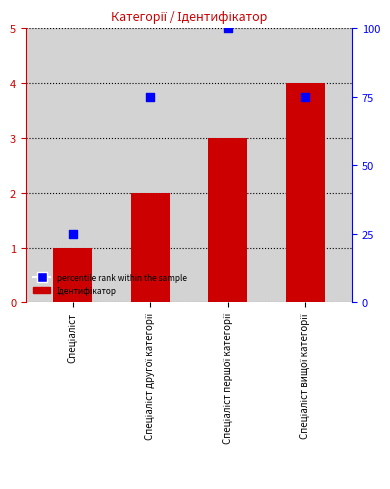

Which series contains the lowest Y value?

Ідентифікатор